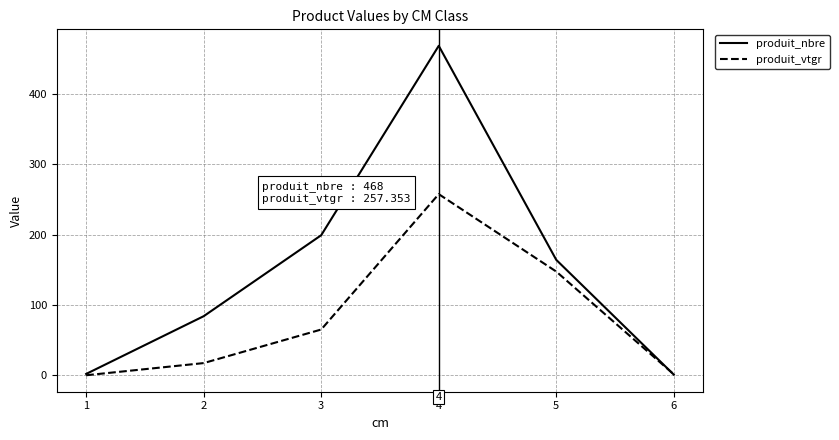

What is the average value of the produit_nbre series?

153.0